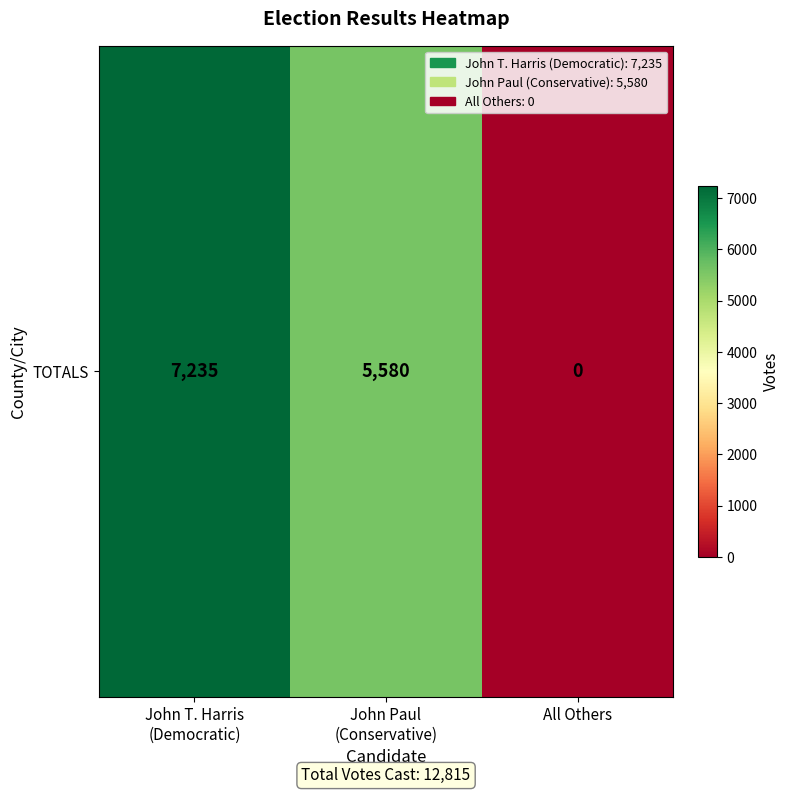

How many values are above zero?

2